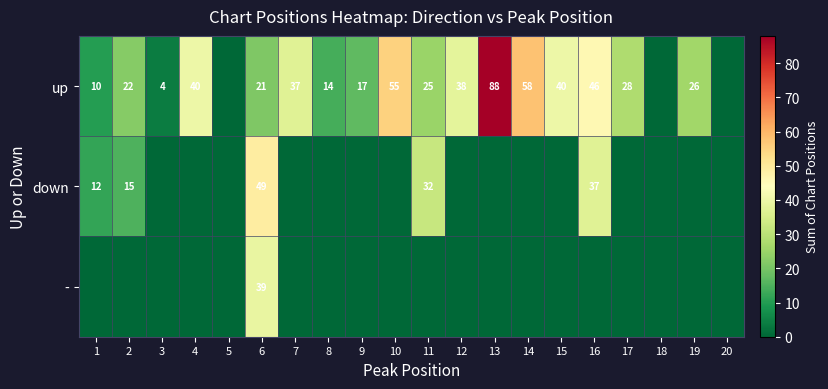

The up series shows 10 at 1. True or false?

True